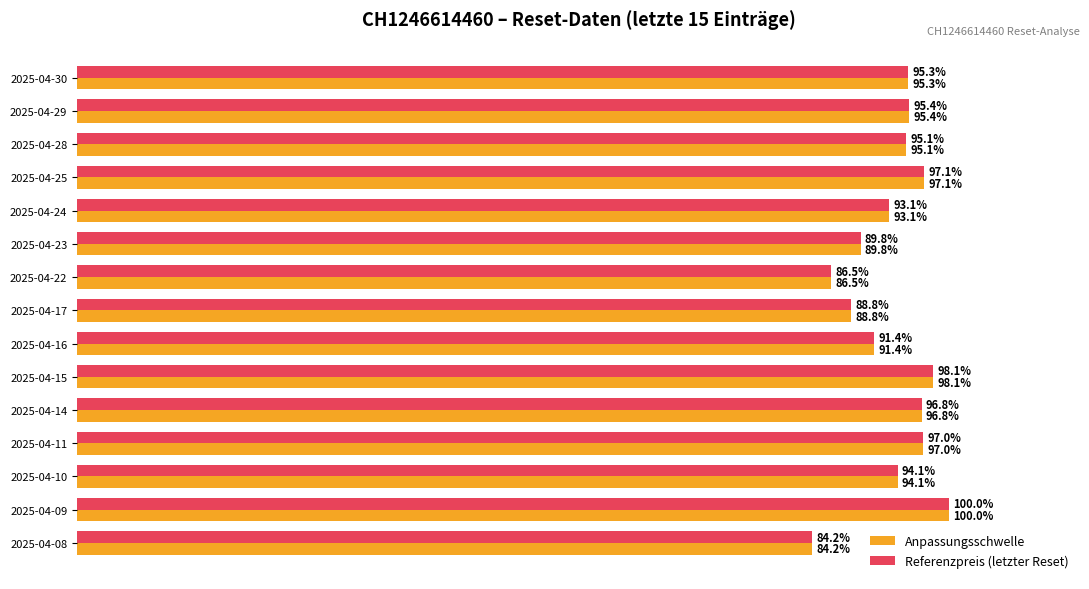

What are all the series names shown in the legend?

Anpassungsschwelle, Referenzpreis (letzter Reset)